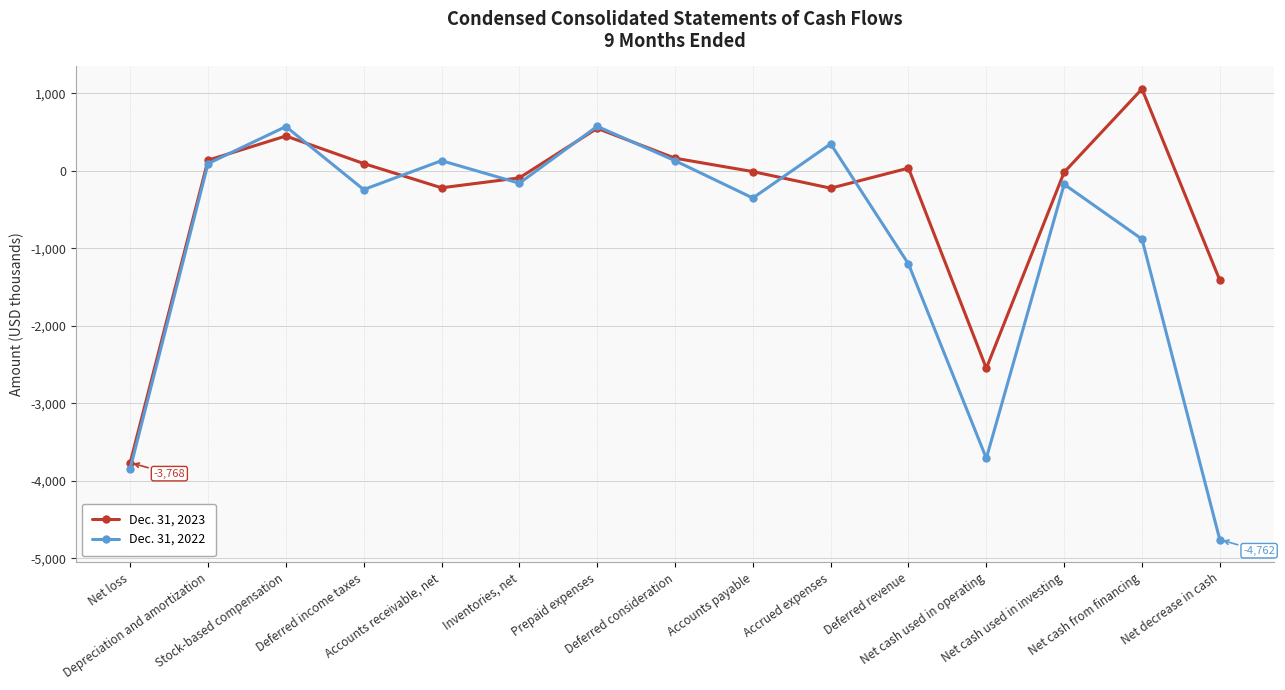

True or false: Dec. 31, 2023 has a value of 280 at Prepaid expenses.

False